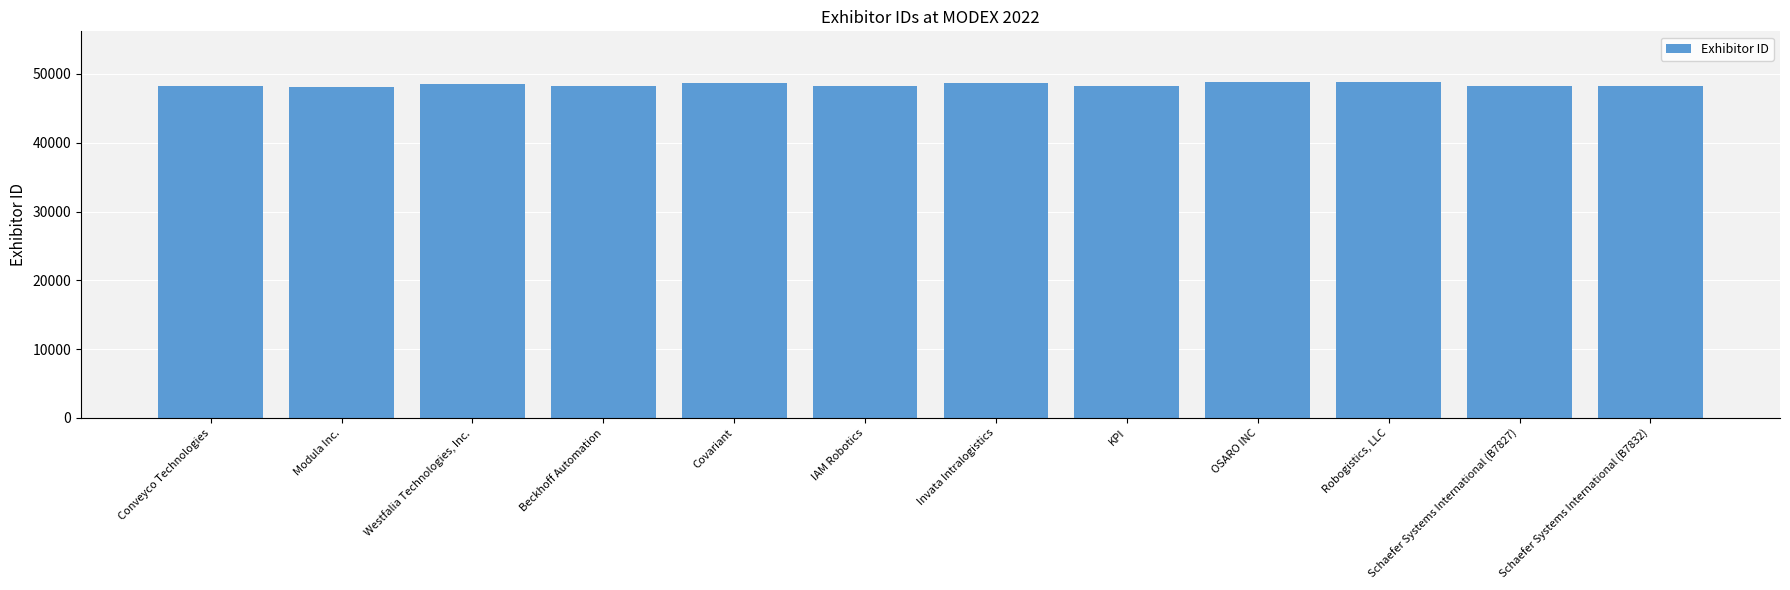

What value does the data have at OSARO INC?

48857